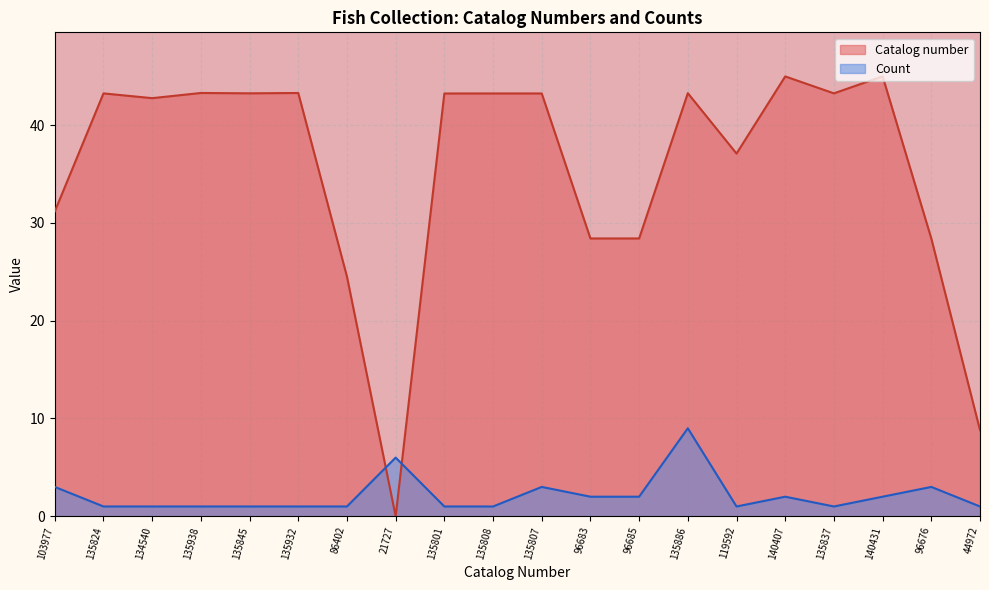

Does the chart display data point markers on the line(s)?

No